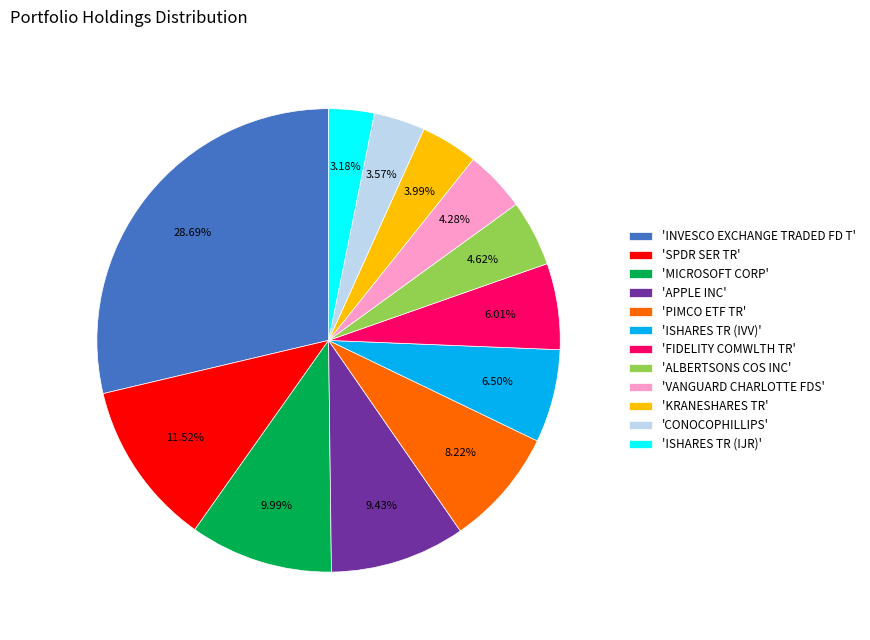

What is the ratio of the value at 'SPDR SER TR' to the value at 'ISHARES TR (IVV)'?

1.8